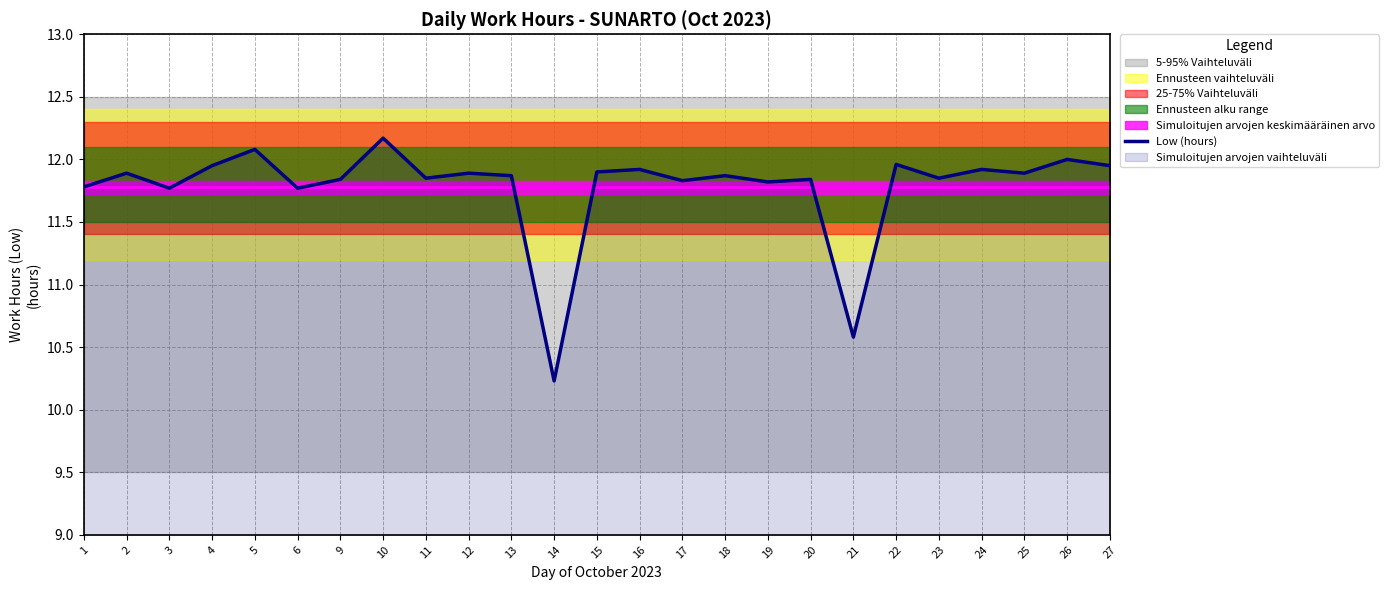

Reading left to right, list all the values displayed in this chart.

1=11.8	2=11.9	3=11.8	4=11.9	5=12.1	6=11.8	9=11.8	10=12.2	11=11.8	12=11.9	13=11.9	14=10.2	15=11.9	16=11.9	17=11.8	18=11.9	19=11.8	20=11.8	21=10.6	22=12.0	23=11.8	24=11.9	25=11.9	26=12.0	27=11.9